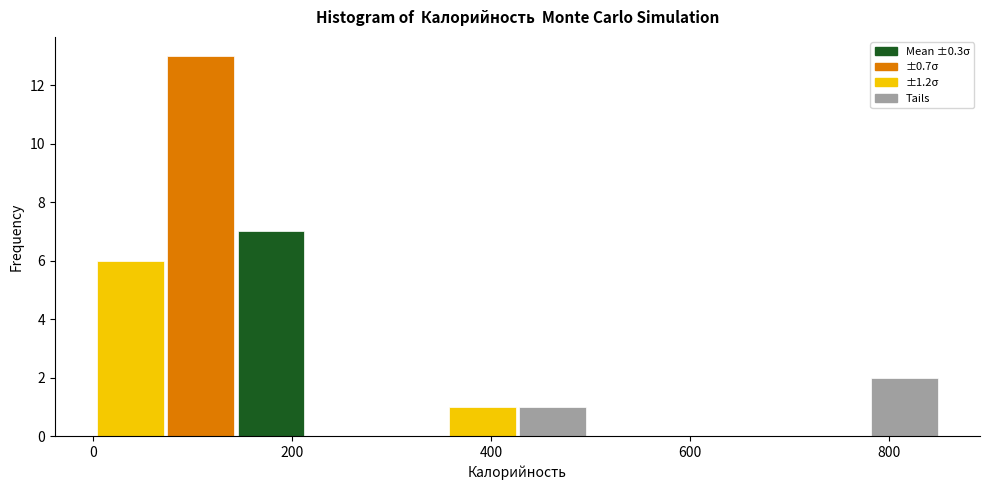

Read against the x-axis, roughly where is the centre of the tallest bar?

100